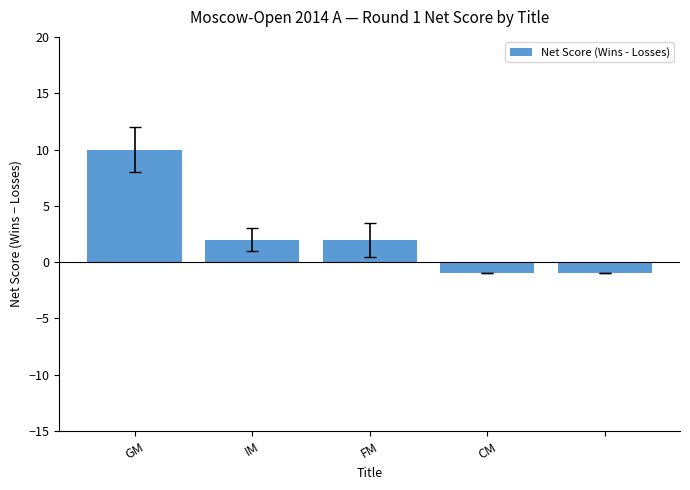

Does the chart contain any negative values?

Yes